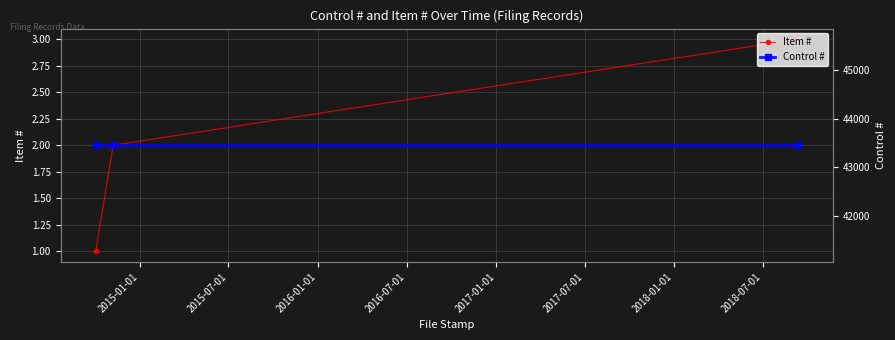

How many data points does each series have?

3